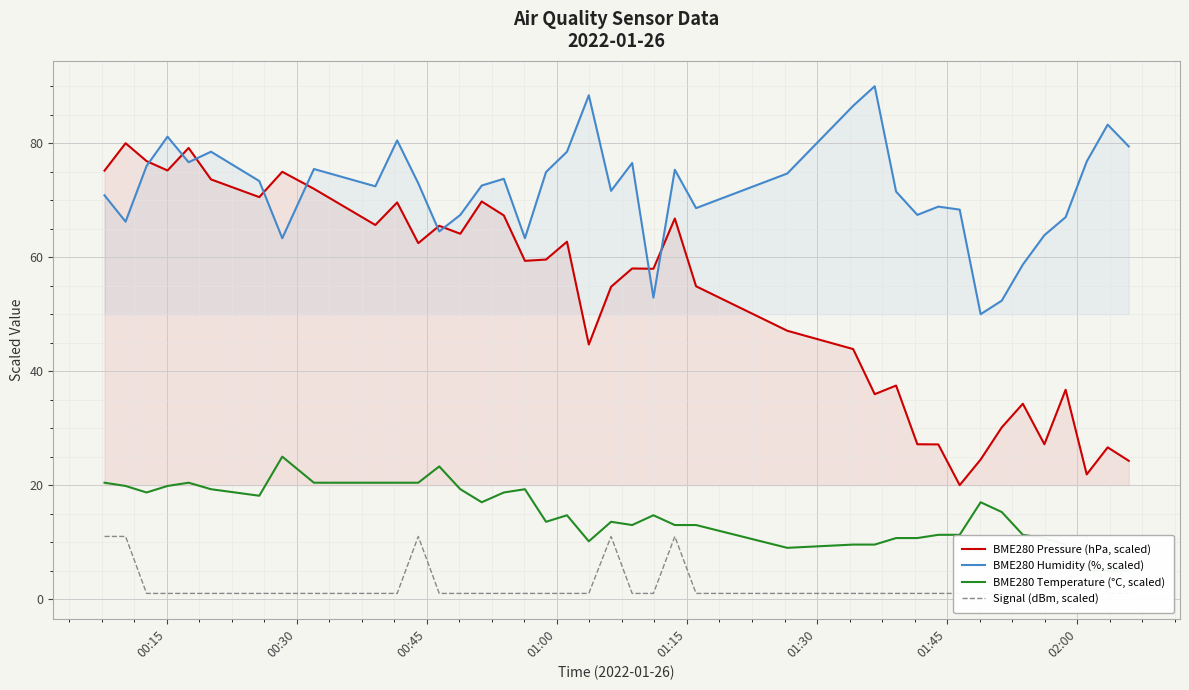

What is the minimum value for BME280 Humidity (%, scaled)?

50.0